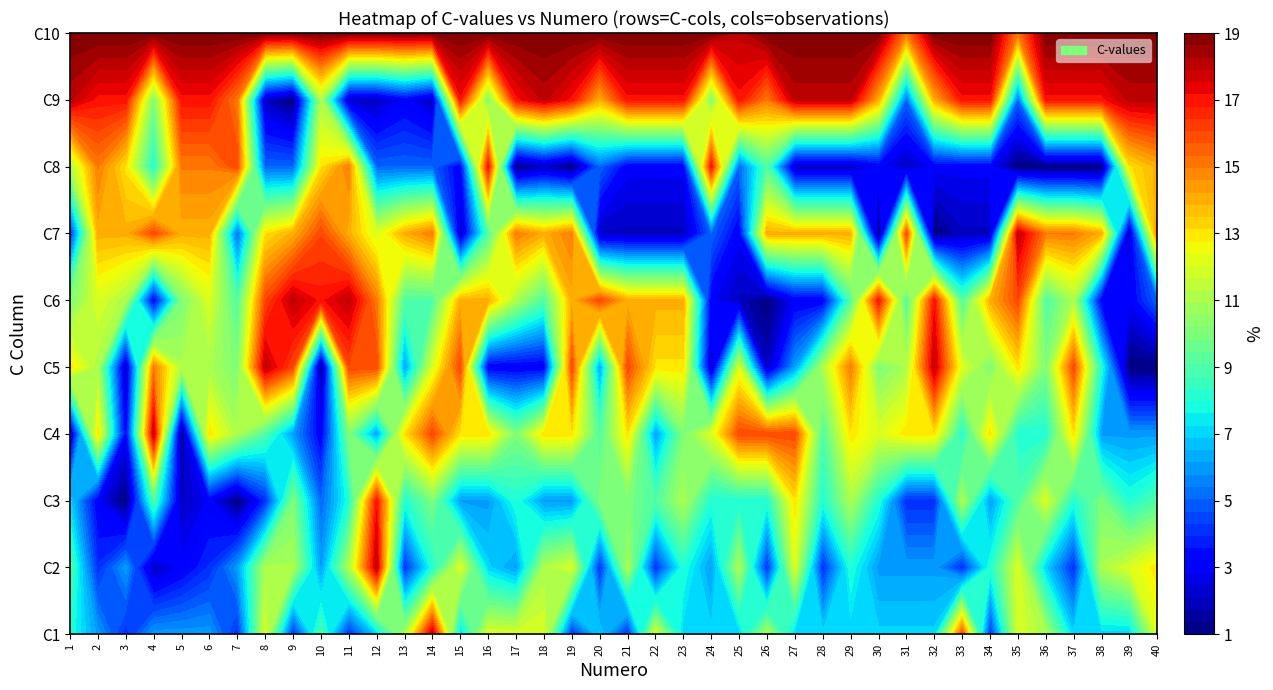

What is the difference between the second highest and minimum values in the 4 series?

15